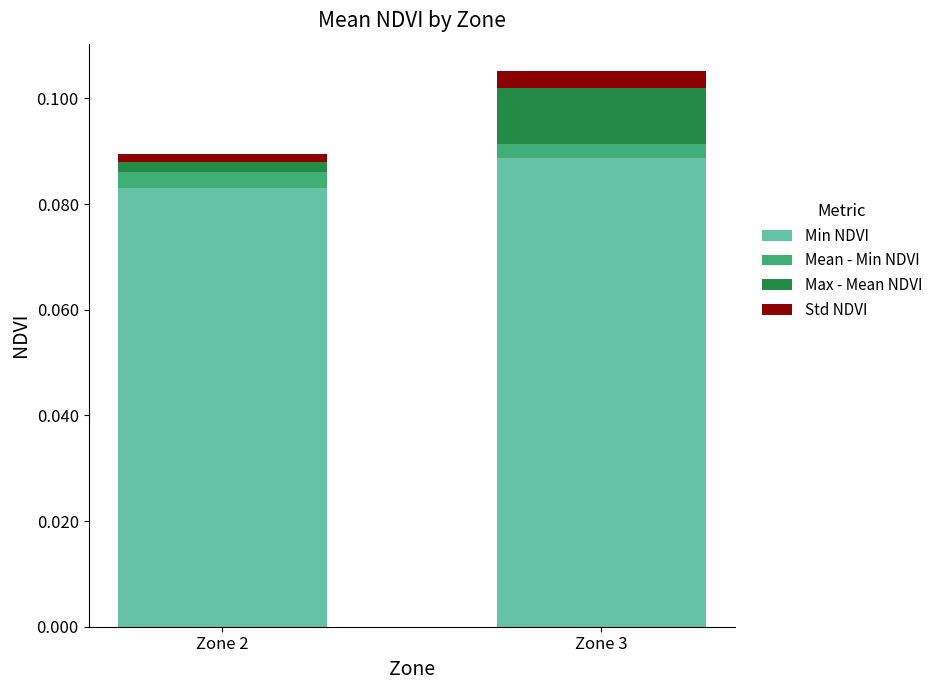

Are the bars grouped side by side (vs. stacked)?

No